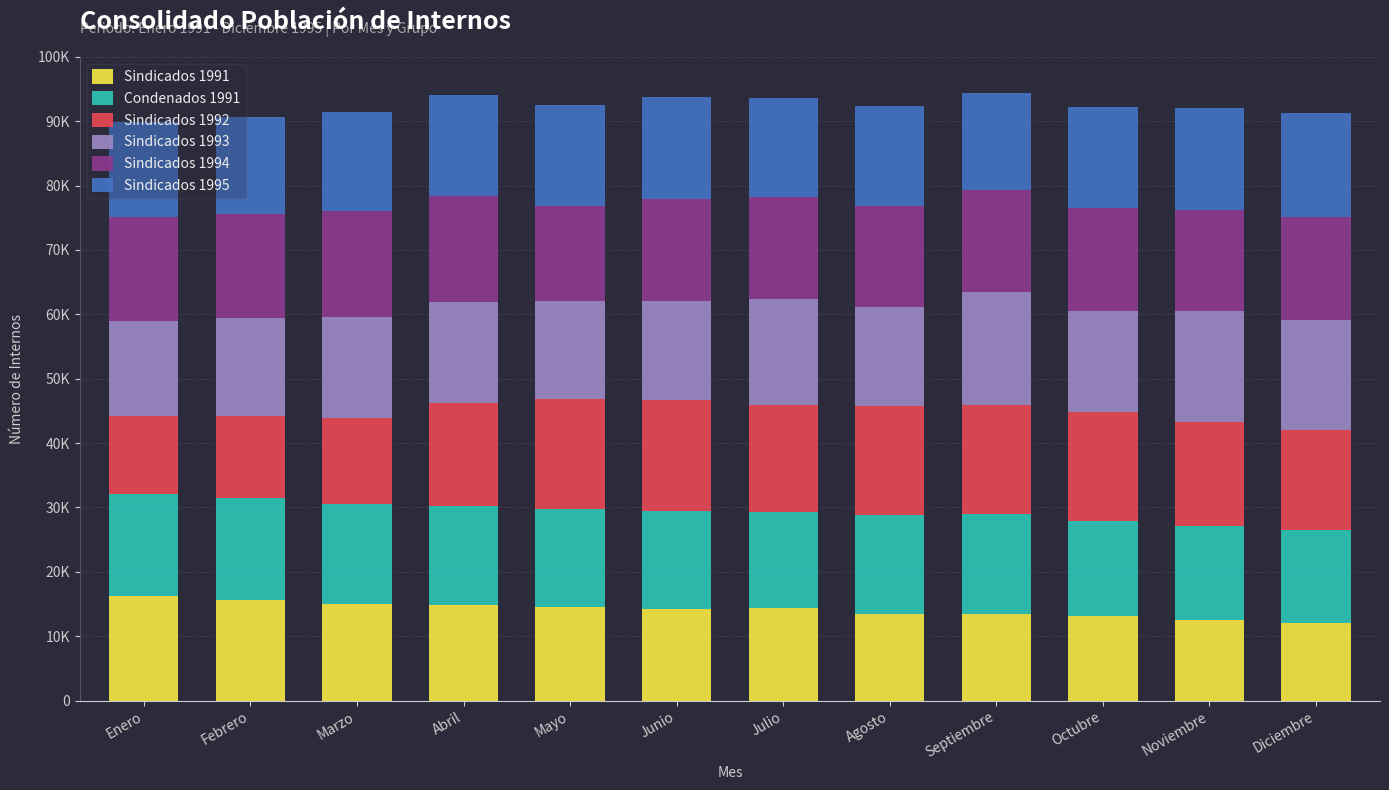

Does the chart contain any negative values?

No